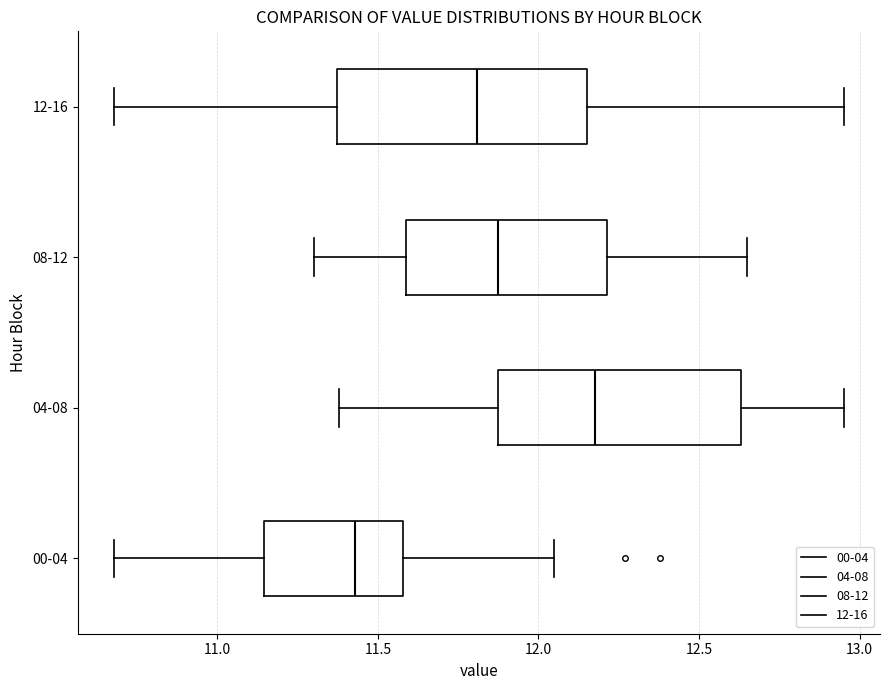

Which box's median line is the furthest to the right?

04-08